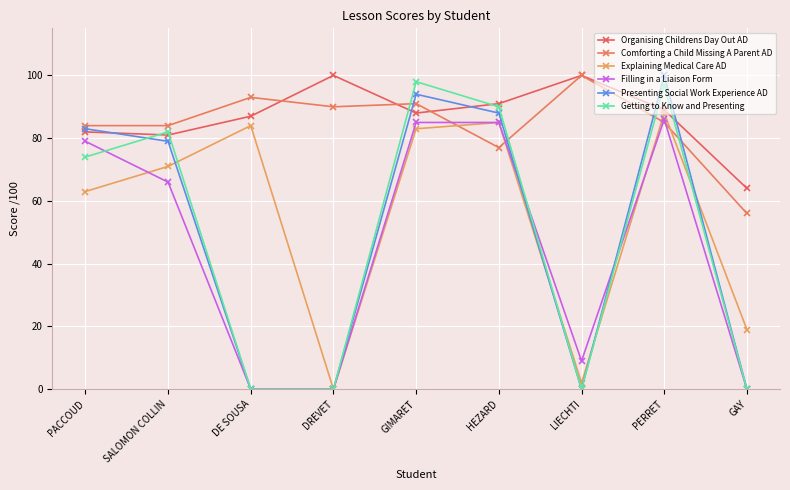

Reading right to left, list all the values displayed in this chart.

Organising Childrens Day Out AD: GAY=64	PERRET=89	LIECHTI=100	HEZARD=91	GIMARET=88	DREVET=100	DE SOUSA=87	SALOMON COLLIN=81	PACCOUD=82
Comforting a Child Missing A Parent AD: GAY=56	PERRET=85	LIECHTI=100	HEZARD=77	GIMARET=91	DREVET=90	DE SOUSA=93	SALOMON COLLIN=84	PACCOUD=84
Explaining Medical Care AD: GAY=19	PERRET=88	LIECHTI=2	HEZARD=85	GIMARET=83	DREVET=0	DE SOUSA=84	SALOMON COLLIN=71	PACCOUD=63
Filling in a Liaison Form: GAY=0	PERRET=86	LIECHTI=9	HEZARD=85	GIMARET=85	DREVET=0	DE SOUSA=0	SALOMON COLLIN=66	PACCOUD=79
Presenting Social Work Experience AD: GAY=0	PERRET=100	LIECHTI=0	HEZARD=88	GIMARET=94	DREVET=0	DE SOUSA=0	SALOMON COLLIN=79	PACCOUD=83
Getting to Know and Presenting: GAY=0	PERRET=97	LIECHTI=0	HEZARD=90	GIMARET=98	DREVET=0	DE SOUSA=0	SALOMON COLLIN=82	PACCOUD=74